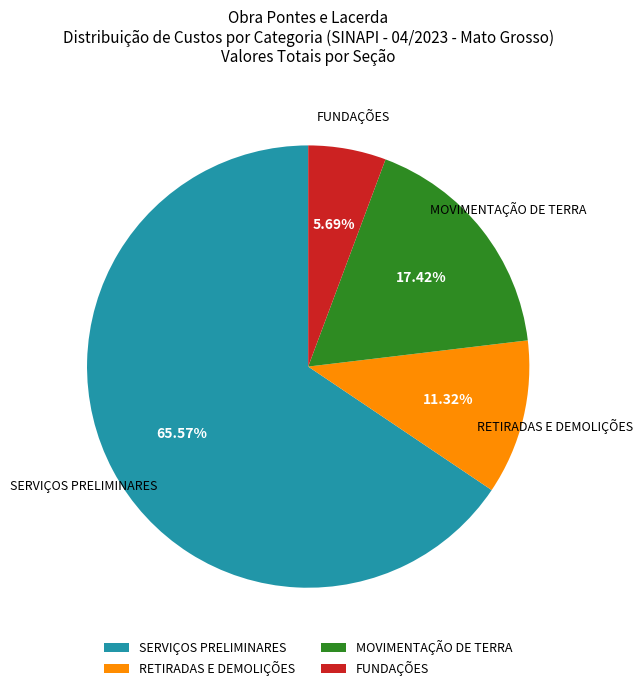

Is the sum of SERVIÇOS PRELIMINARES and MOVIMENTAÇÃO DE TERRA greater than half?

Yes